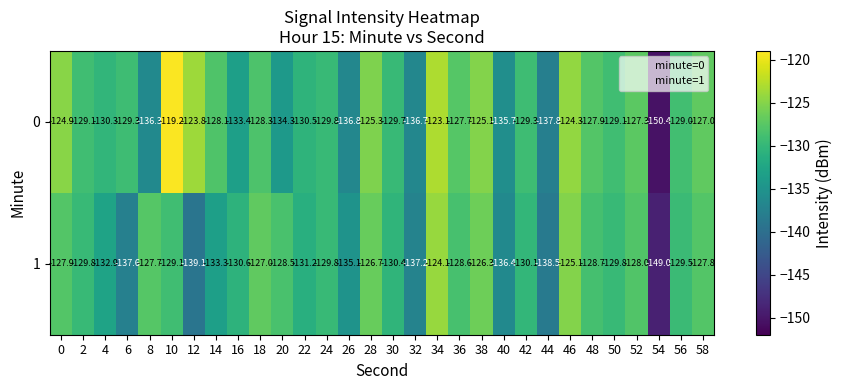

What is the difference between the 1 values at 38 and 12?

12.8